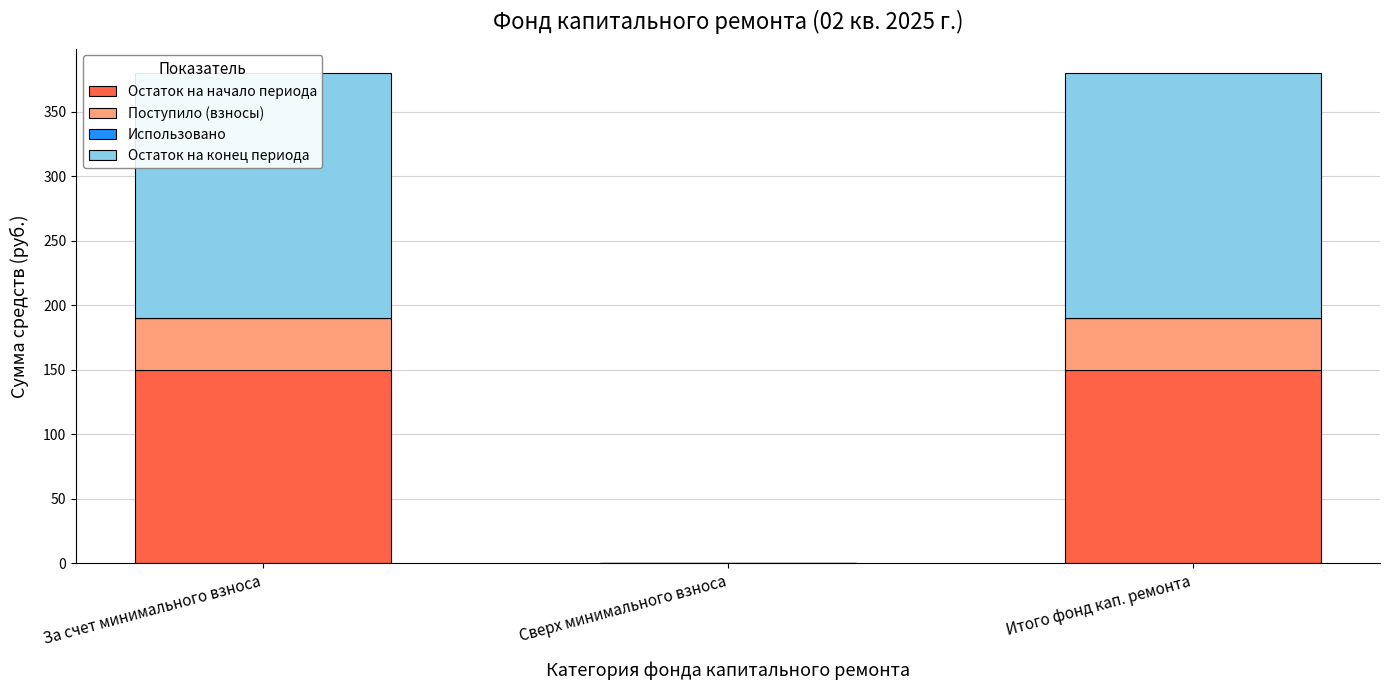

What is the label of the 1st bar from the right?

Итого фонд кап. ремонта